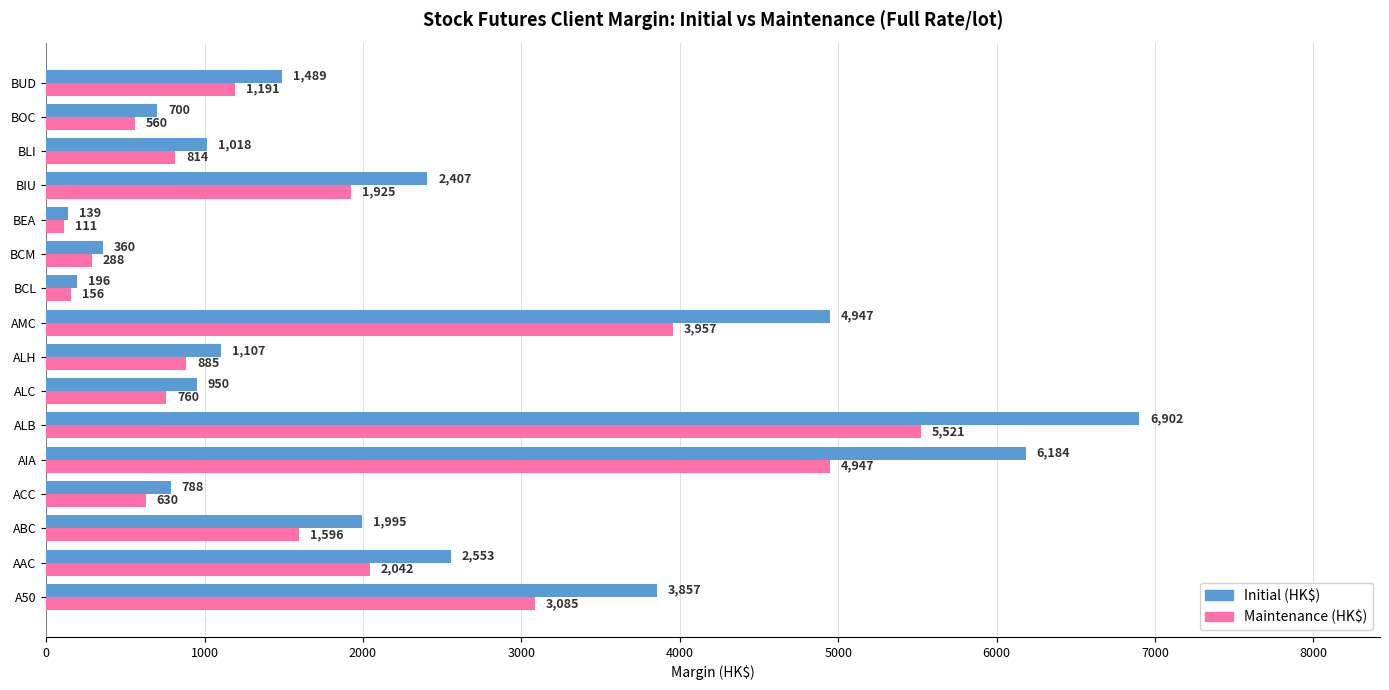

The value of Maintenance (HK$) at BOC is 560. True or false?

True